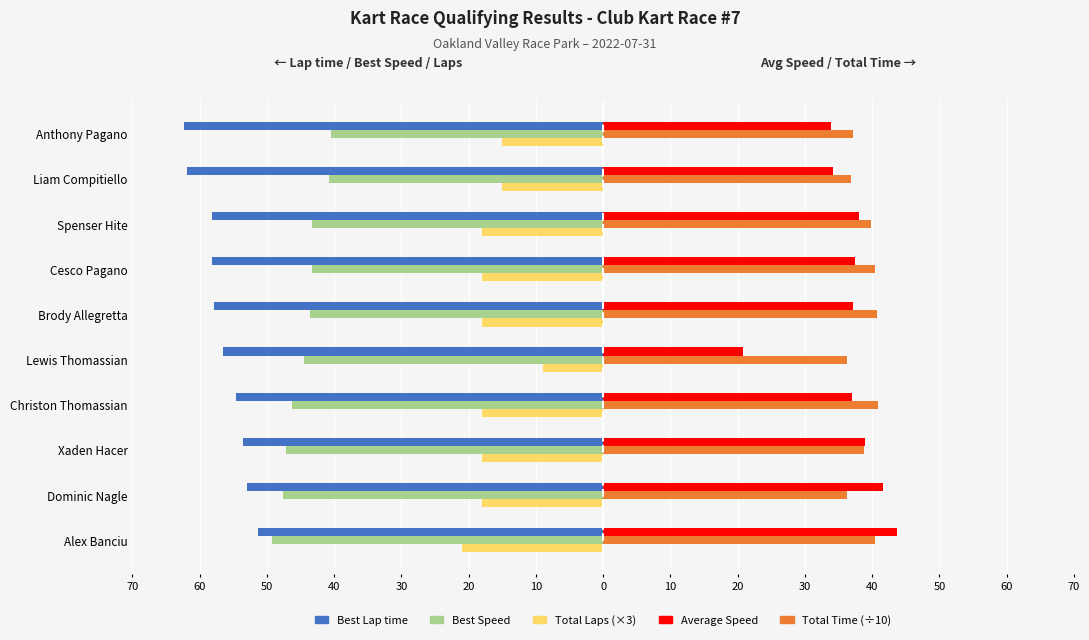

How many bars are there in total?

50